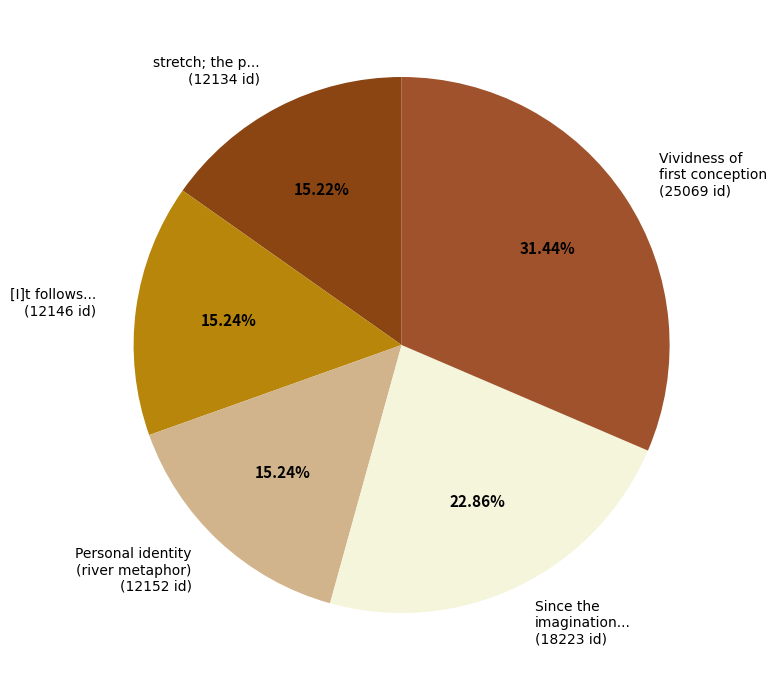

Does [I]t follows... (12146 id) account for over 50% of the chart?

No